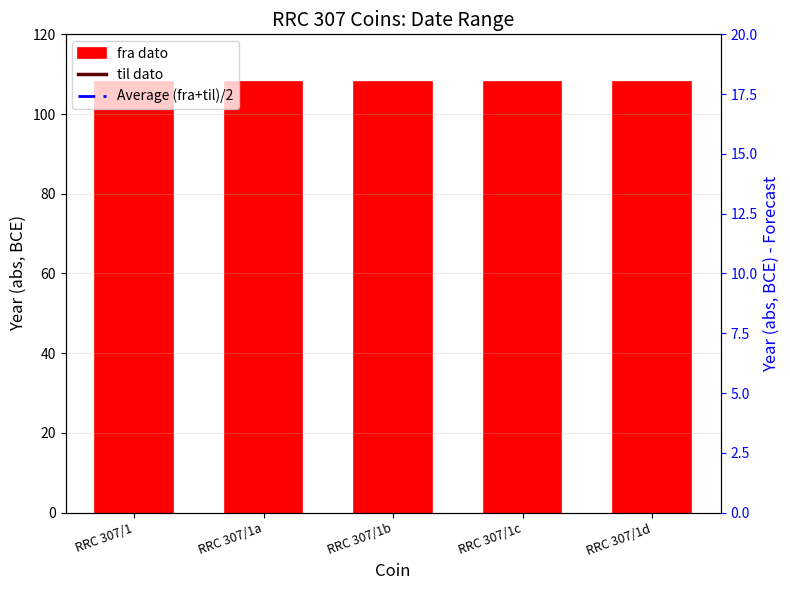

Reading left to right, list all the values displayed in this chart.

fra dato: 108.0	108.0	108.0	108.0	108.0
til dato: 107.0	107.0	107.0	107.0	107.0
Average (fra+til)/2: 107.5	107.5	107.5	107.5	107.5